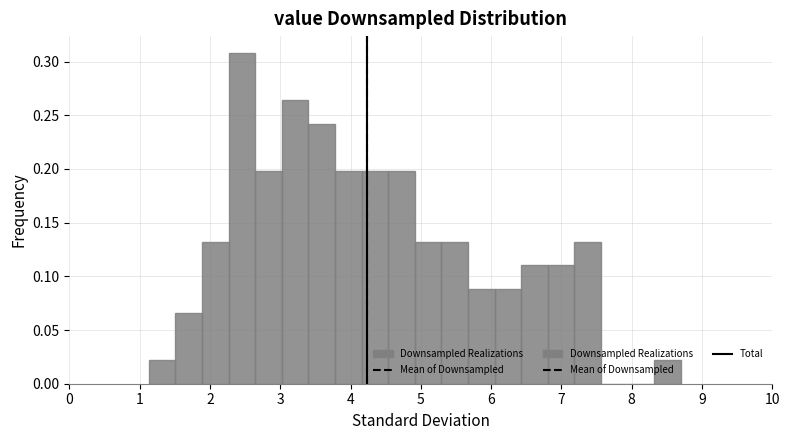

Read against the x-axis, roughly where is the centre of the tallest bar?

2.5